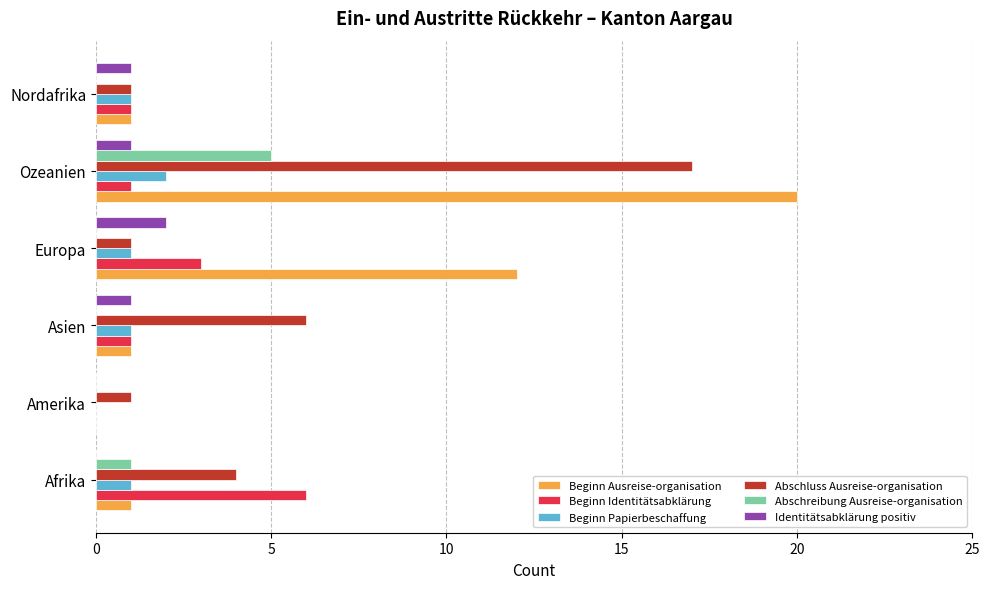

The Beginn Identitätsabklärung series shows 0 at Amerika. True or false?

True